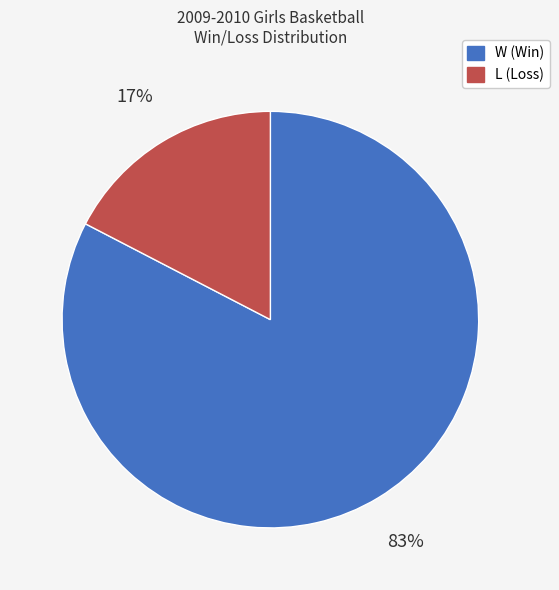

Which category accounts for the majority?

W